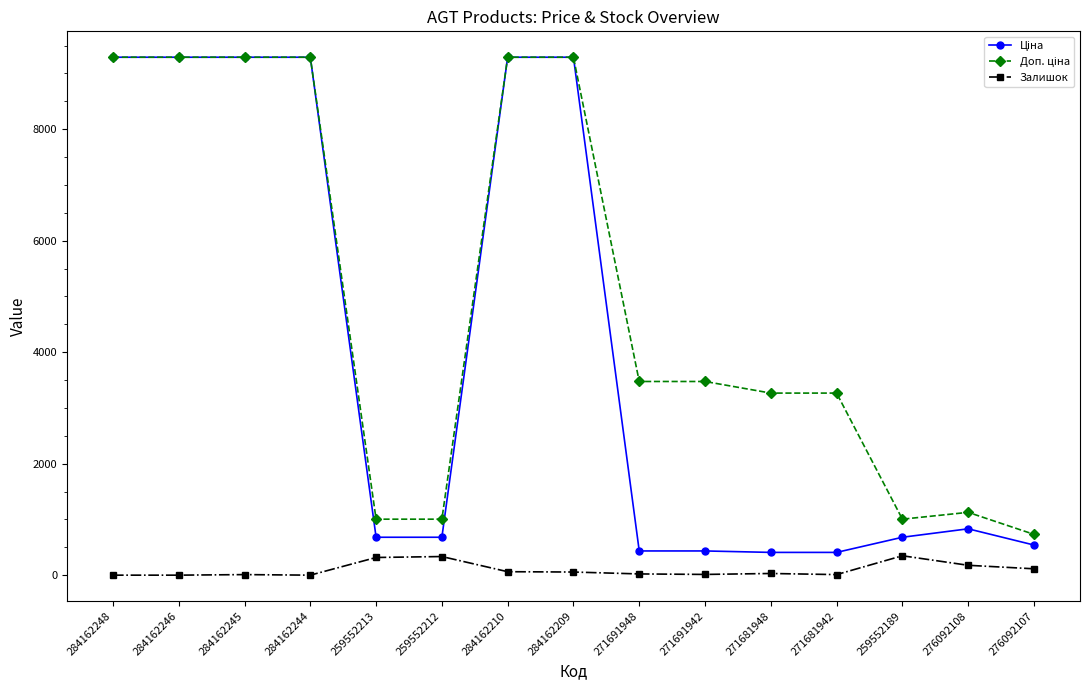

True or false: Залишок has more than 0 points higher than both neighbors.

True